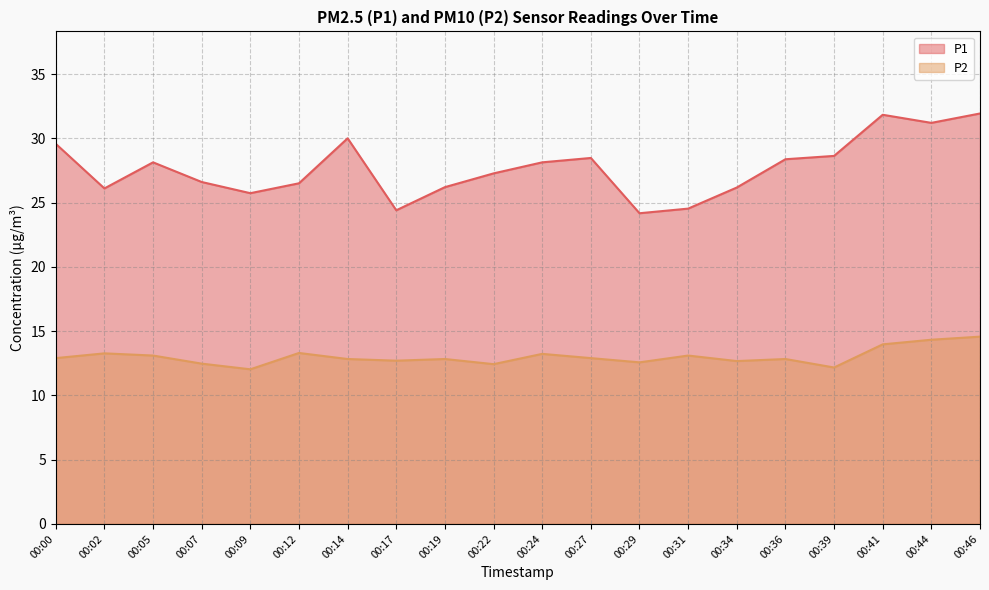

How many data points in P1 are above 28?

10